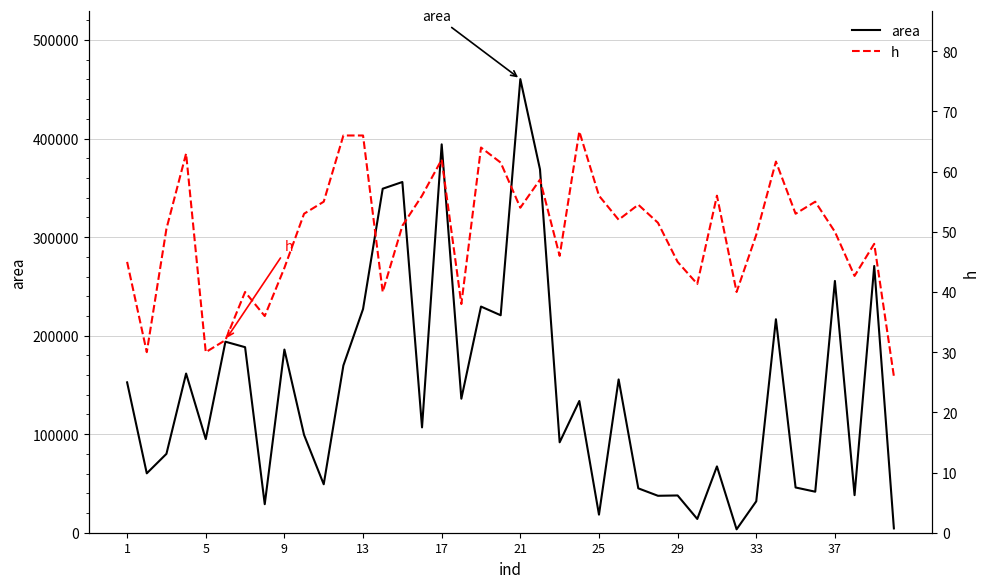

The value of area at 29 is 23524.3. True or false?

False